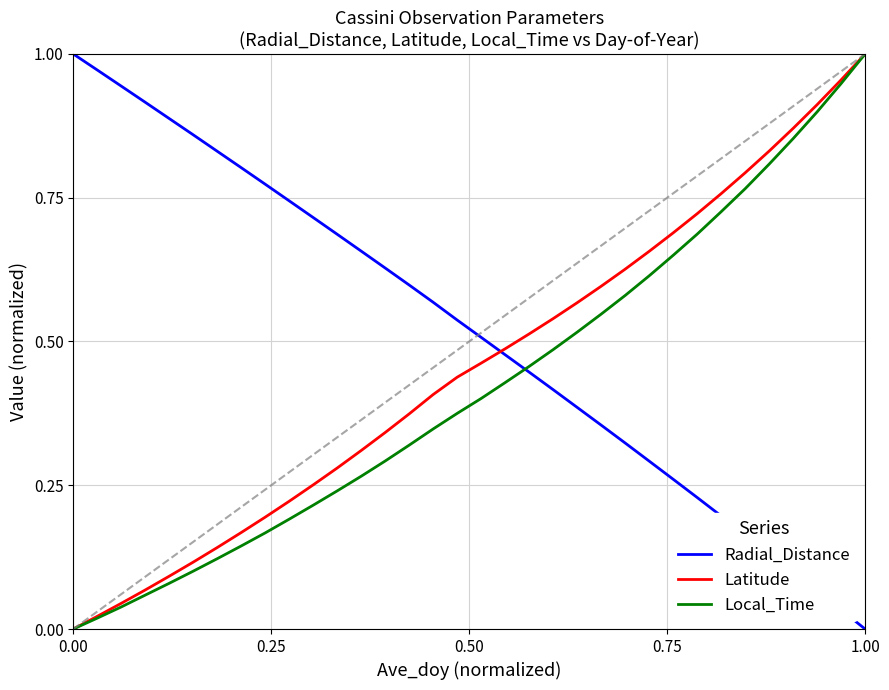

How many times do Local_Time and Radial_Distance cross each other?

1